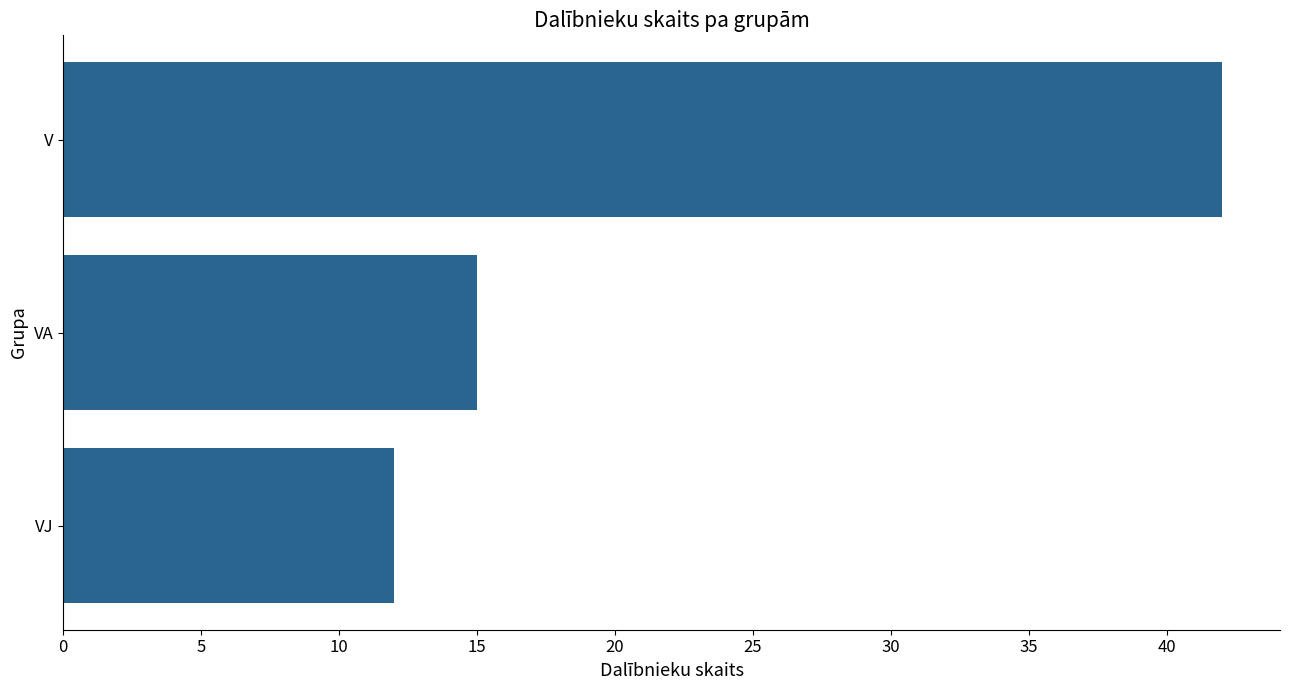

What position from the bottom is VA?

2